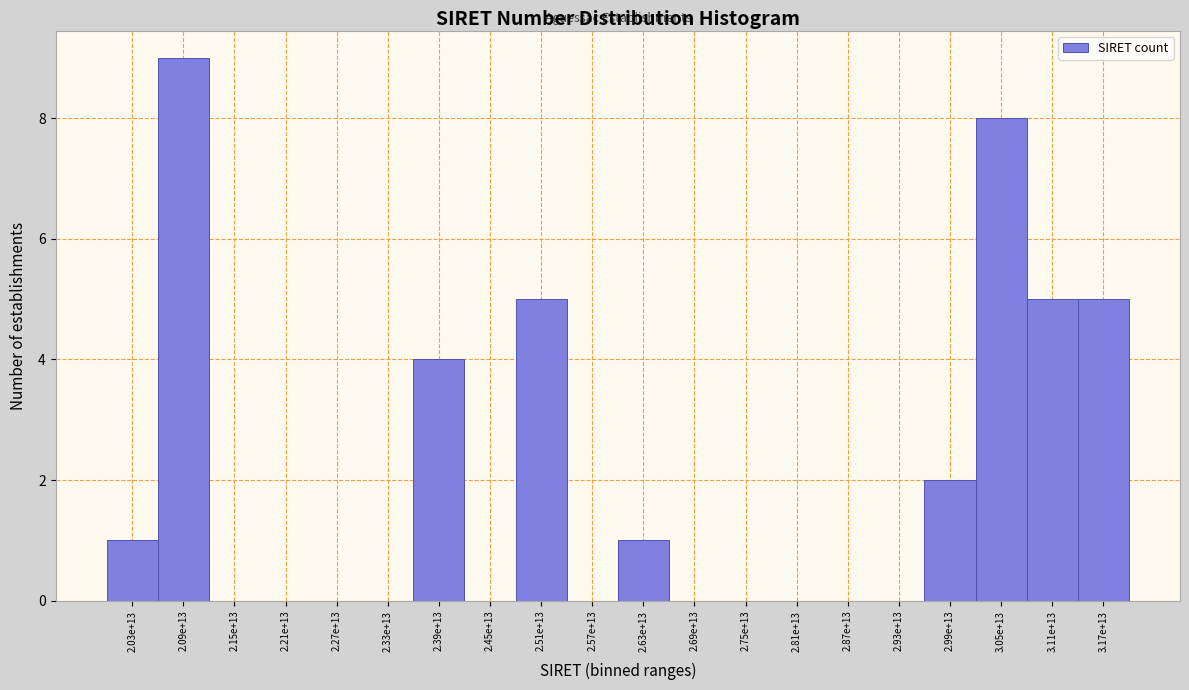

Reading left to right, extract all data points from this chart.

2.03e+13=1	2.09e+13=9	2.15e+13=0	2.21e+13=0	2.27e+13=0	2.33e+13=0	2.39e+13=4	2.45e+13=0	2.51e+13=5	2.57e+13=0	2.63e+13=1	2.69e+13=0	2.75e+13=0	2.81e+13=0	2.87e+13=0	2.93e+13=0	2.99e+13=2	3.05e+13=8	3.11e+13=5	3.17e+13=5